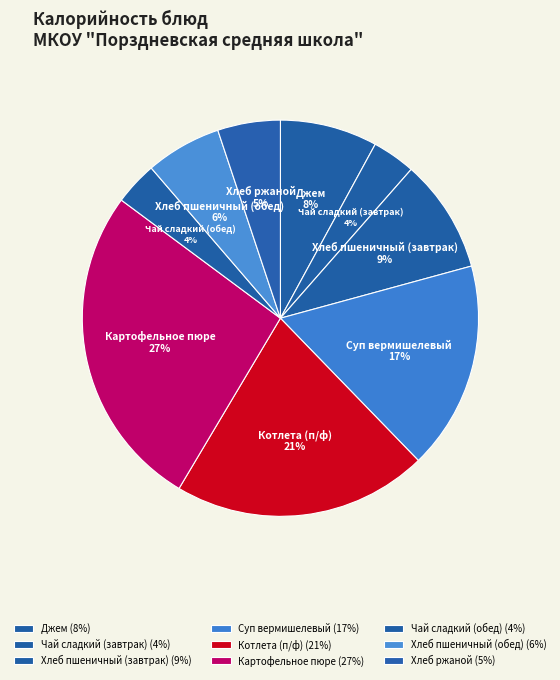

Combined, do Чай сладкий (завтрак) and Хлеб пшеничный (обед) account for over 50%?

No